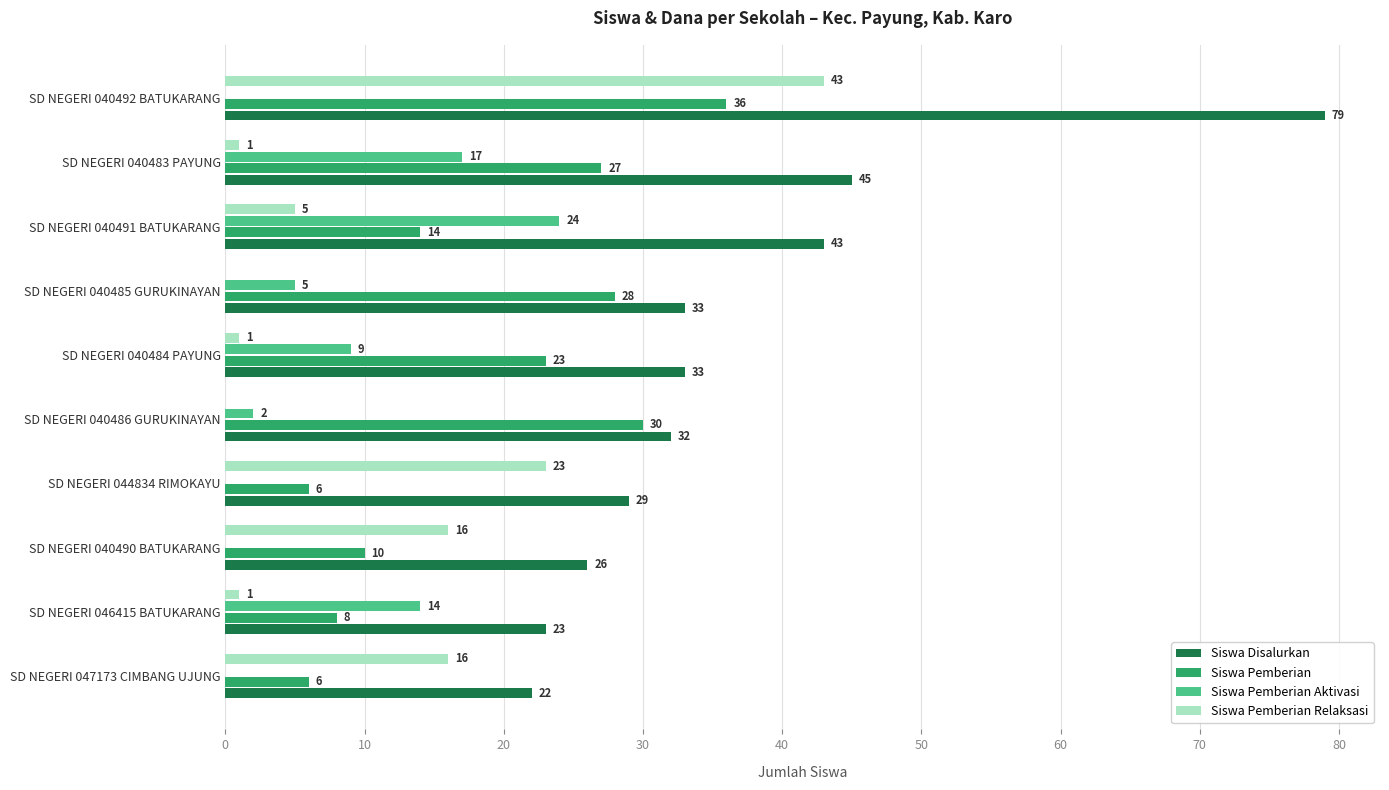

Is the value of Siswa Pemberian at SD NEGERI 040491 BATUKARANG greater than the value of Siswa Pemberian Relaksasi at SD NEGERI 040483 PAYUNG?

Yes